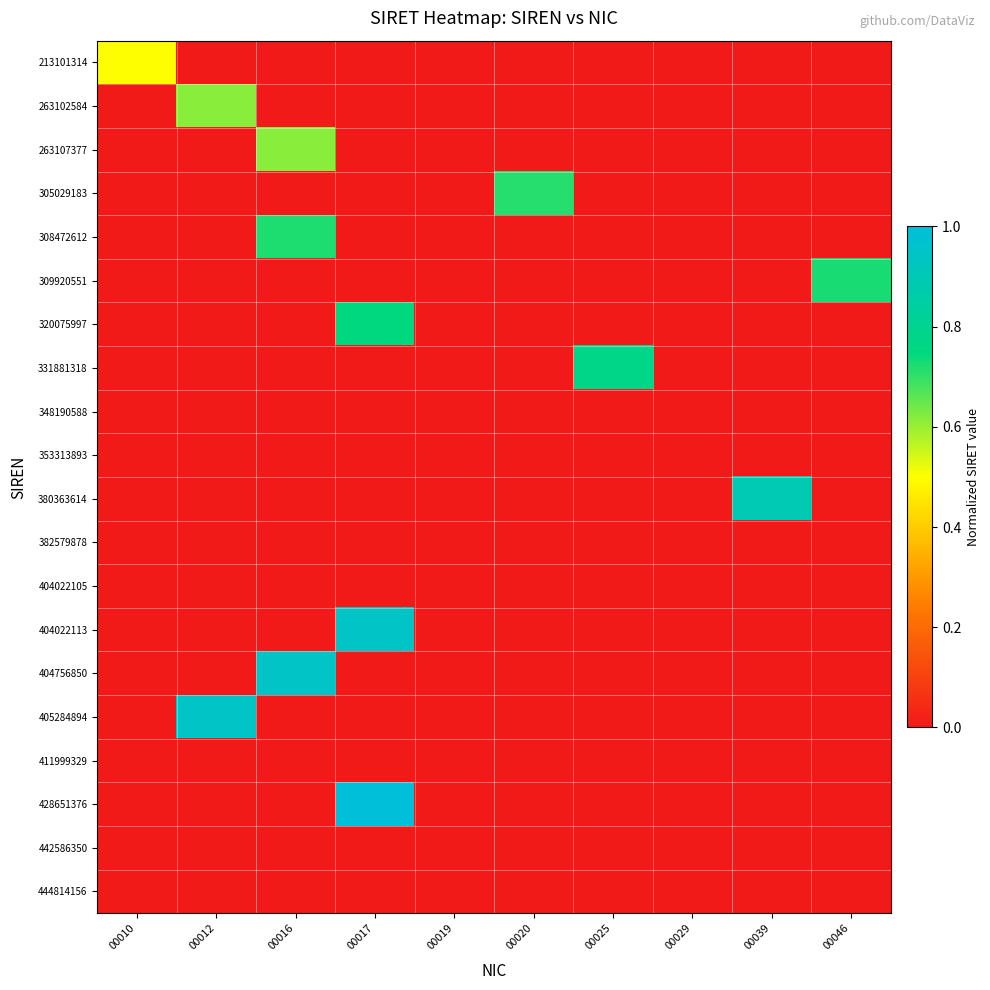

True or false: 309920551 has a value of 0.0 at 00017.

True